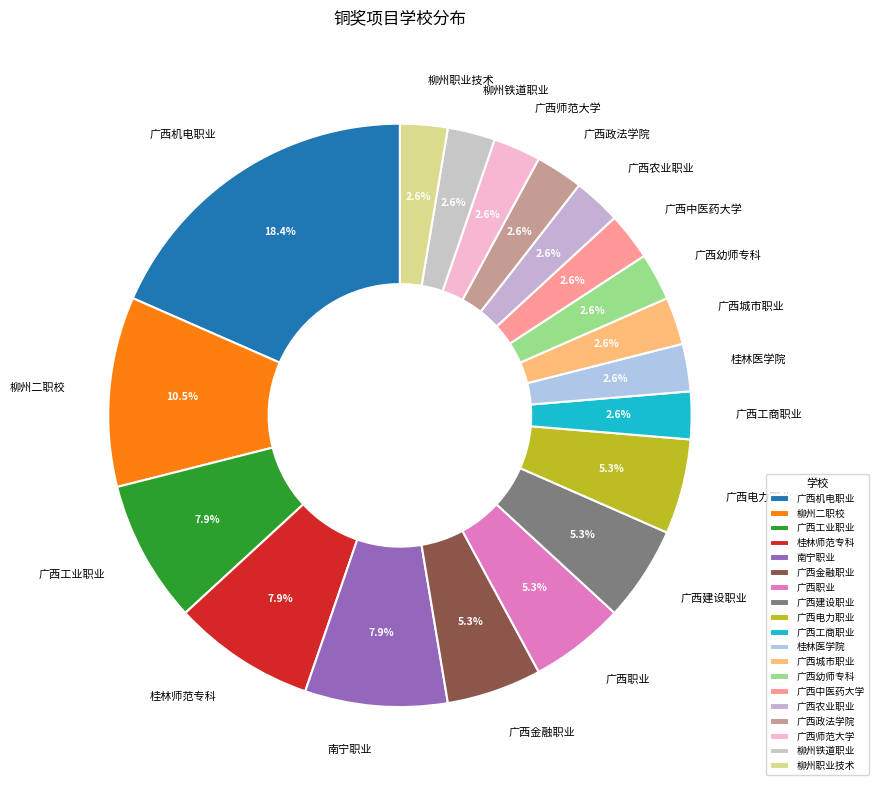

Is there a majority slice in this chart?

No